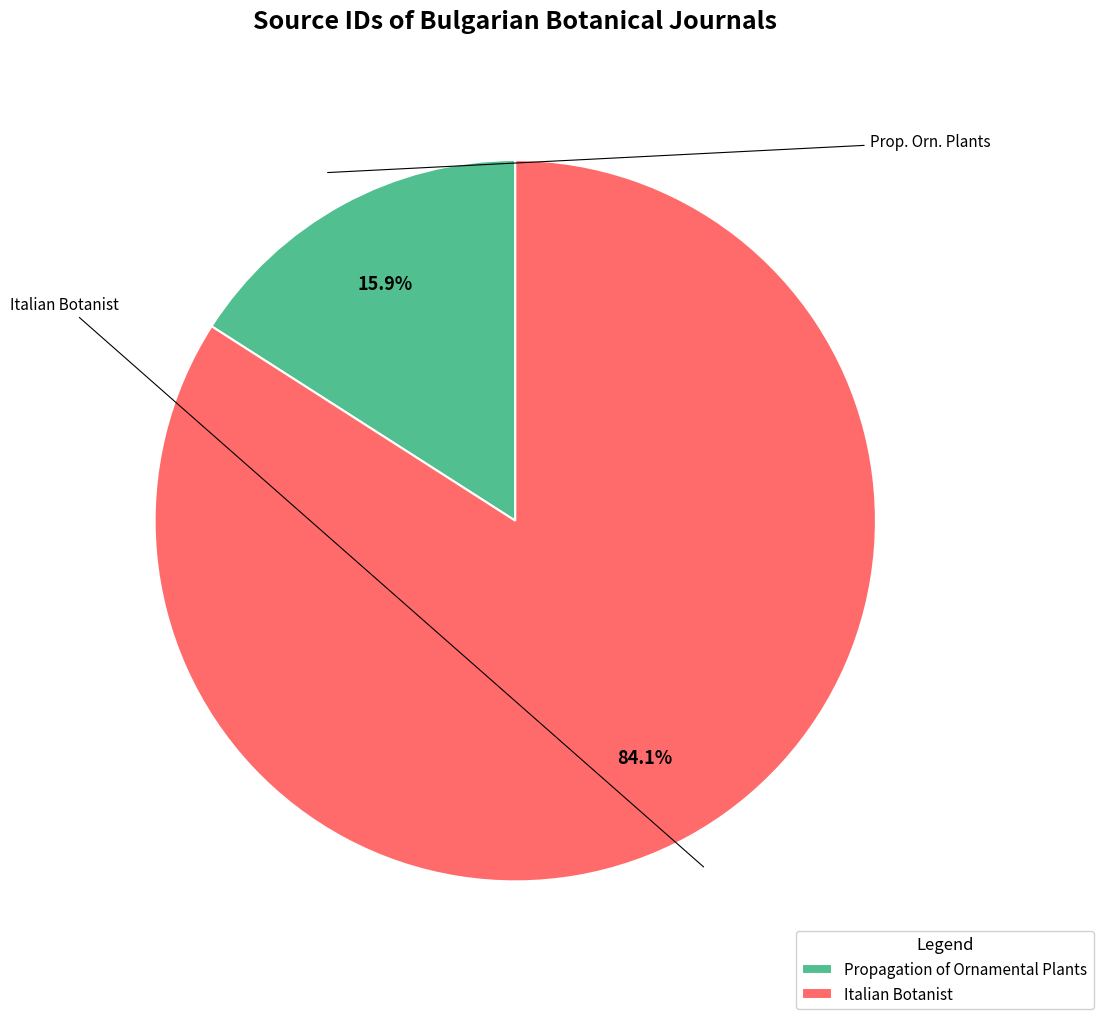

Does any single category account for the majority?

Yes